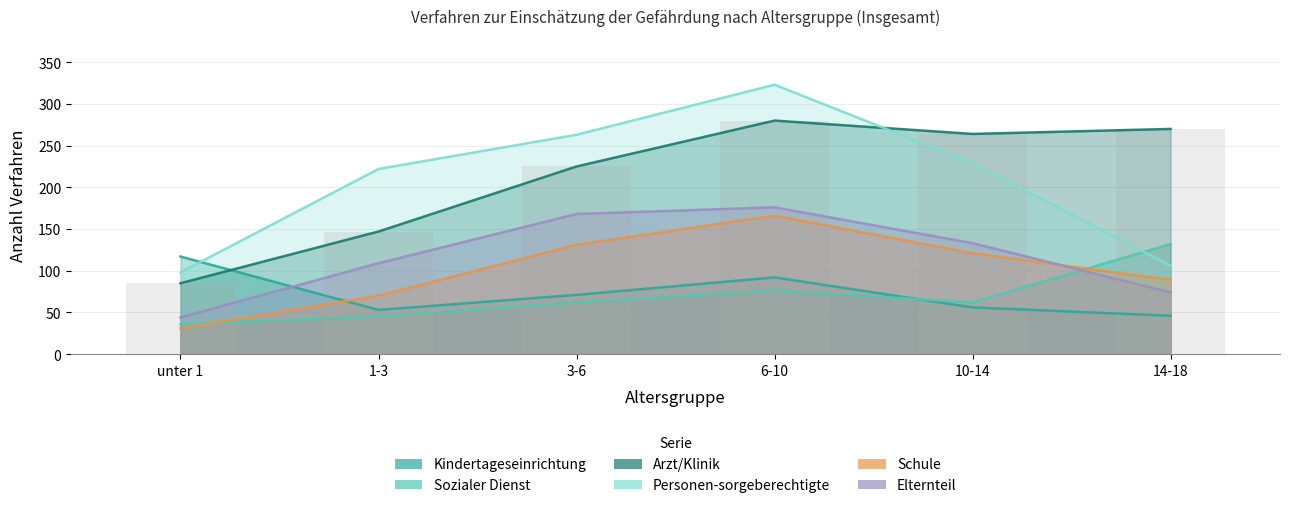

What is the difference between the Sozialer Dienst values at 3-6 and 1-3?

17